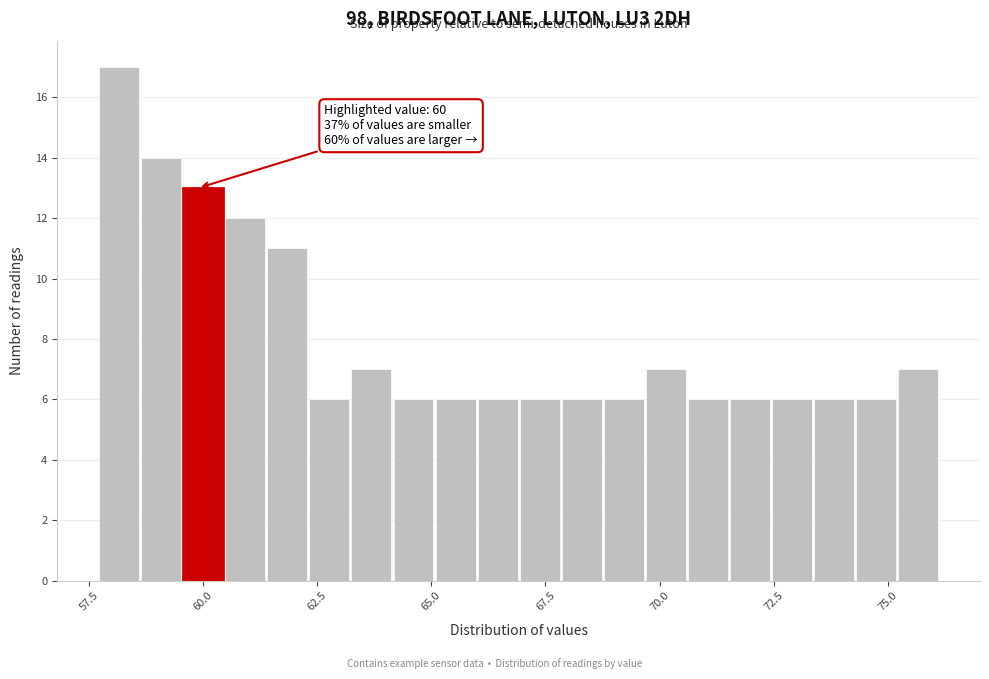

Read against the x-axis, roughly where is the centre of the tallest bar?

58.0